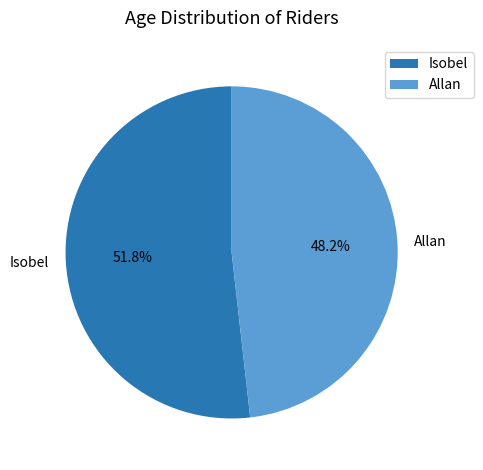

Combined, what portion of the pie is Isobel and Allan?

100.0%